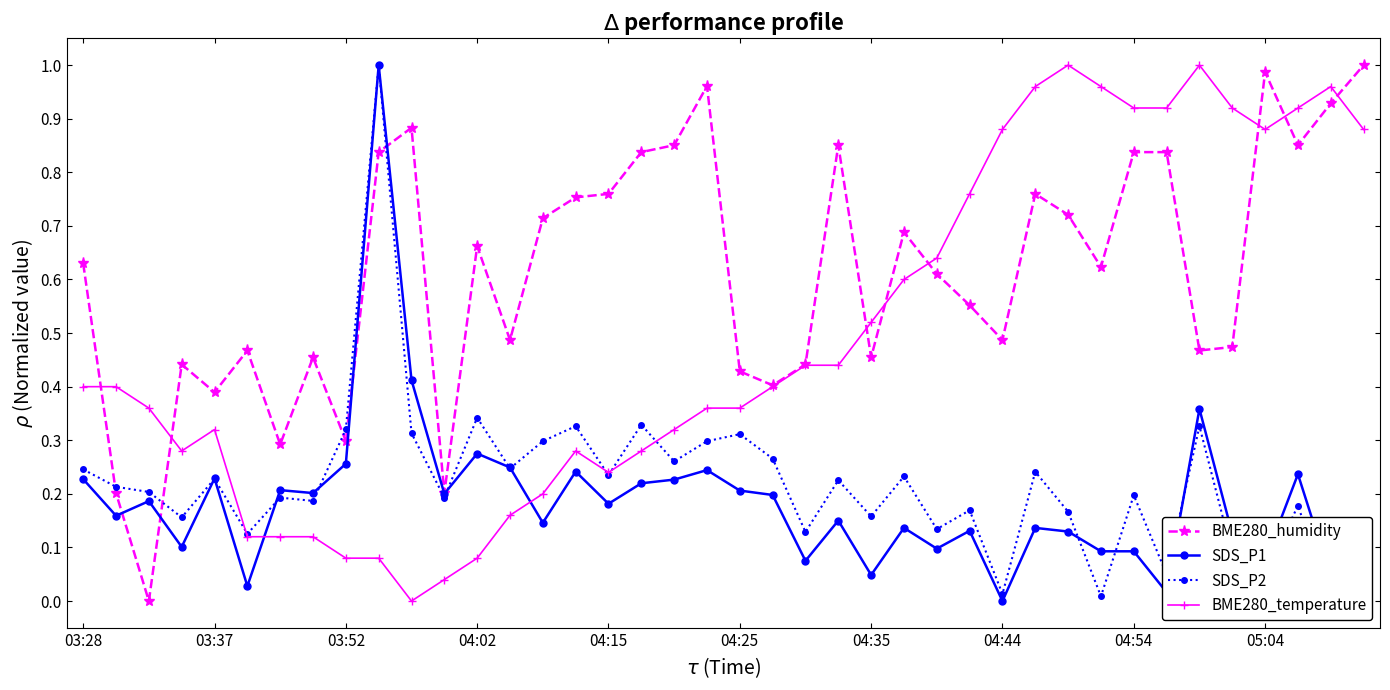

Which category has the lowest value in the SDS_P1 series?

04:44